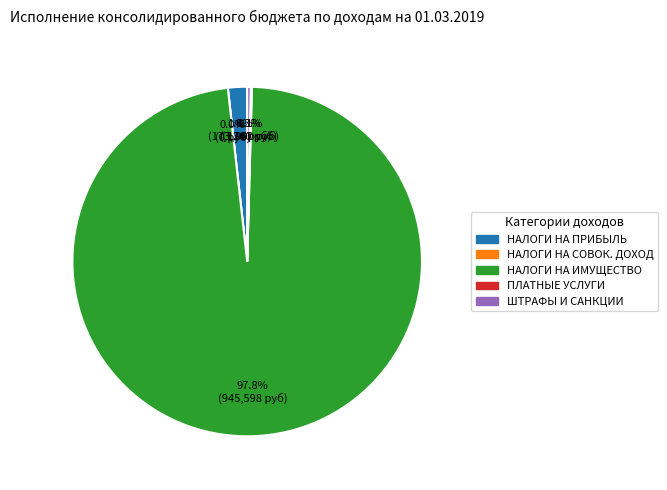

To the nearest percent, what portion does НАЛОГИ НА ПРИБЫЛЬ, ДОХОДЫ represent?

2%